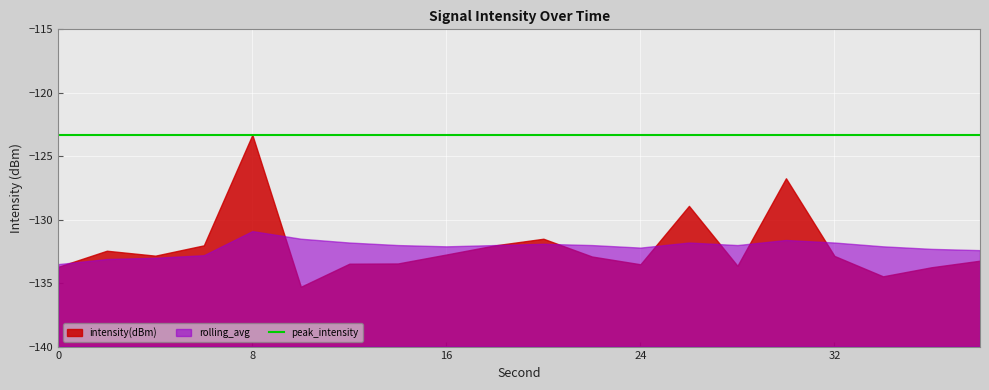

At which category is the sum across all series the highest?

8